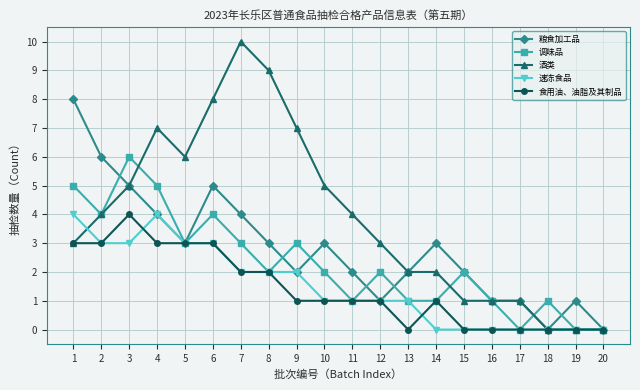

What is the total value across all series at 15?

5